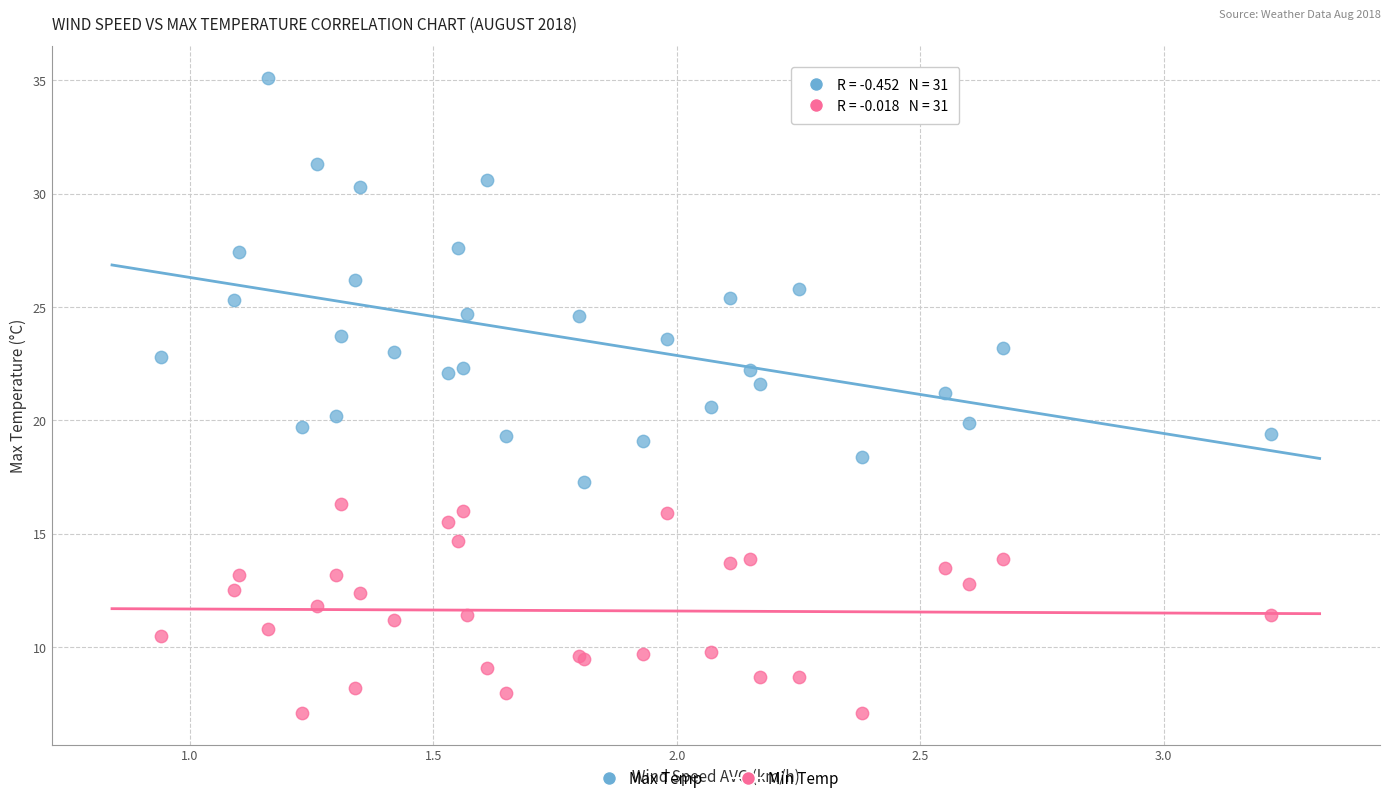

What are all the series names shown in the legend?

Max Temp, Min Temp